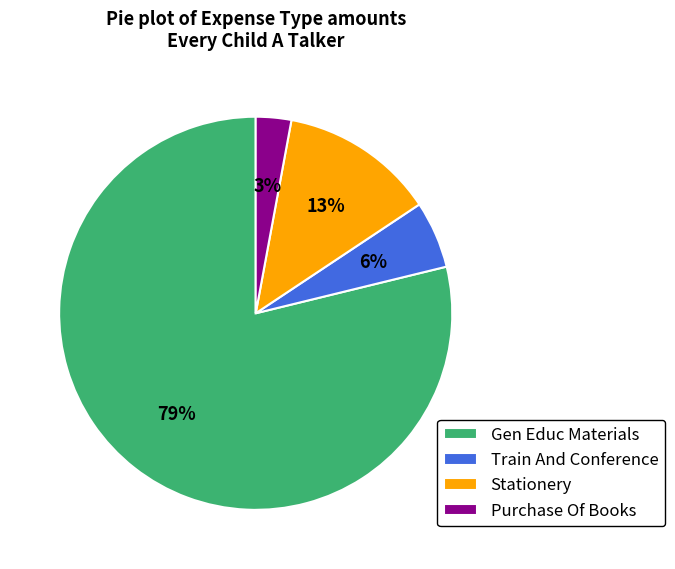

Which has a higher value, Purchase Of Books or Train And Conference?

Train And Conference